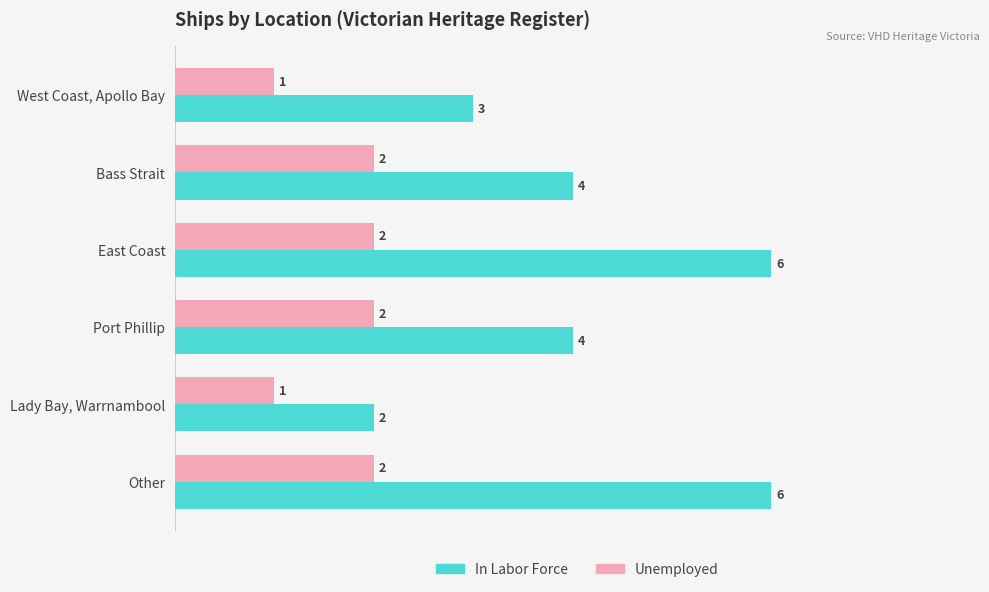

The Unemployed series shows 2 at Bass Strait. True or false?

True